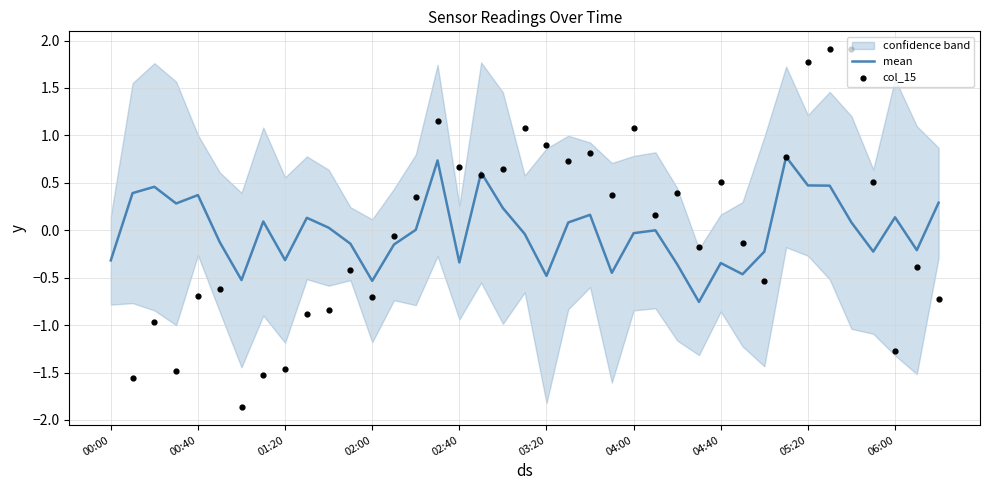

At which category is the sum across all series the highest?

33